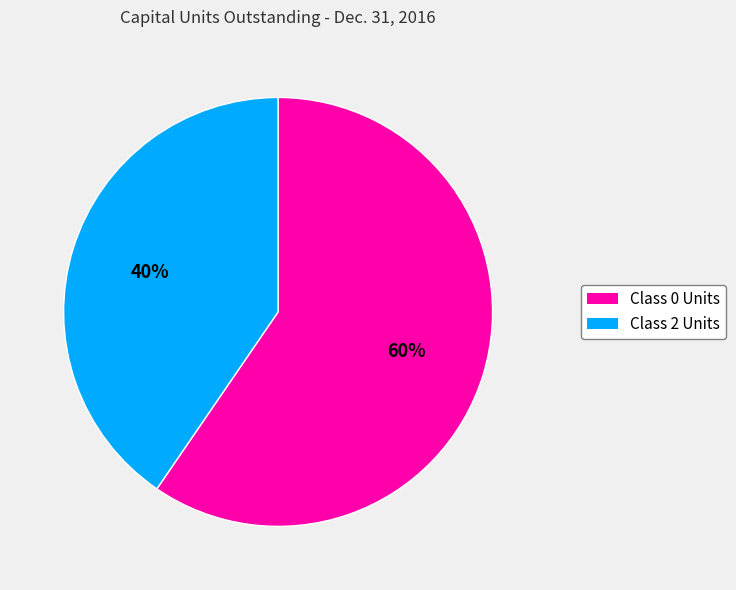

How many slices are in this pie chart?

2